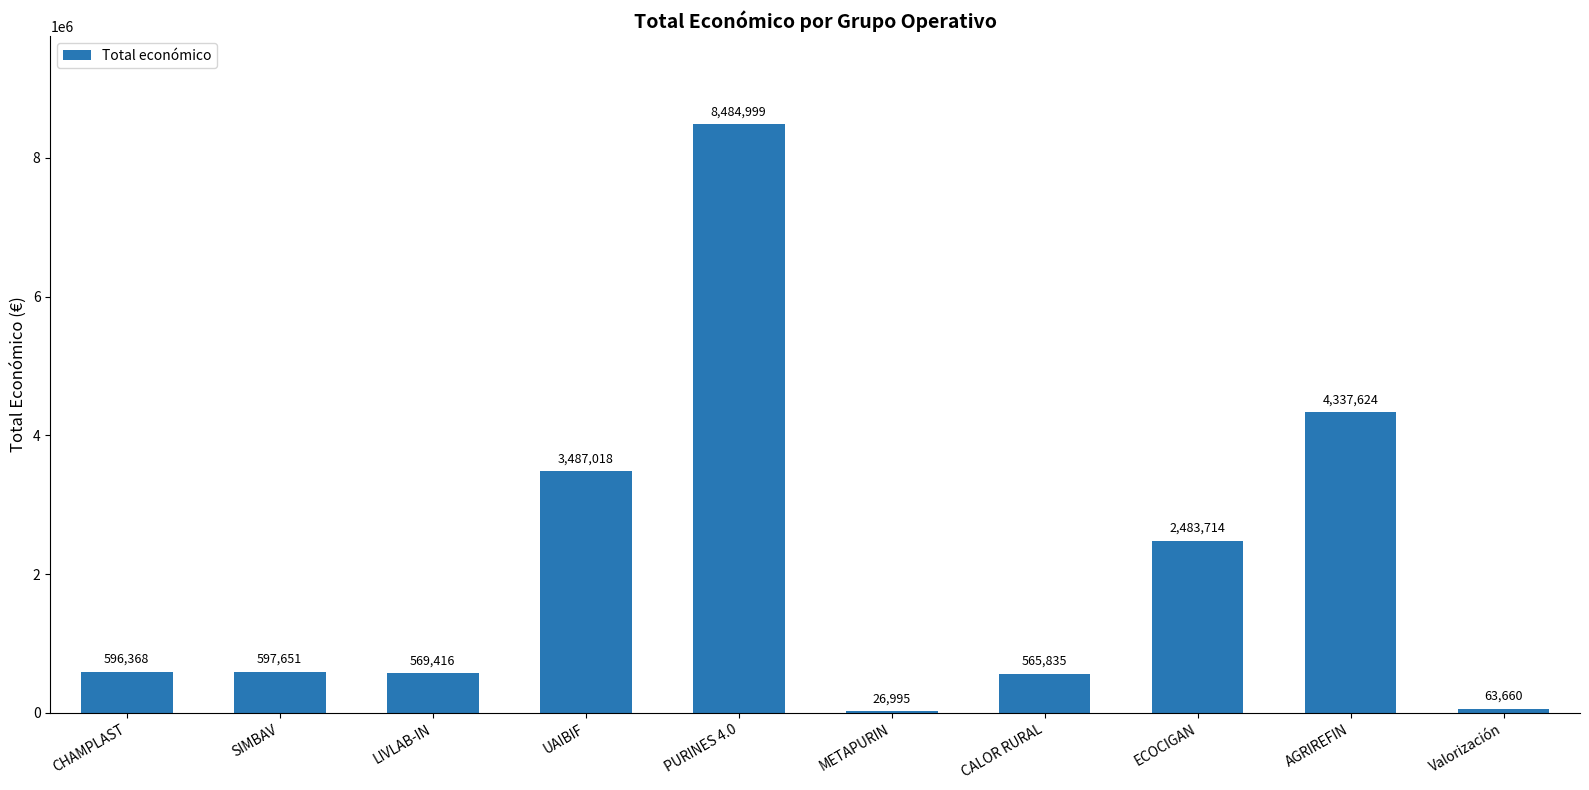

Between Valorización and PURINES 4.0, which is larger?

PURINES 4.0